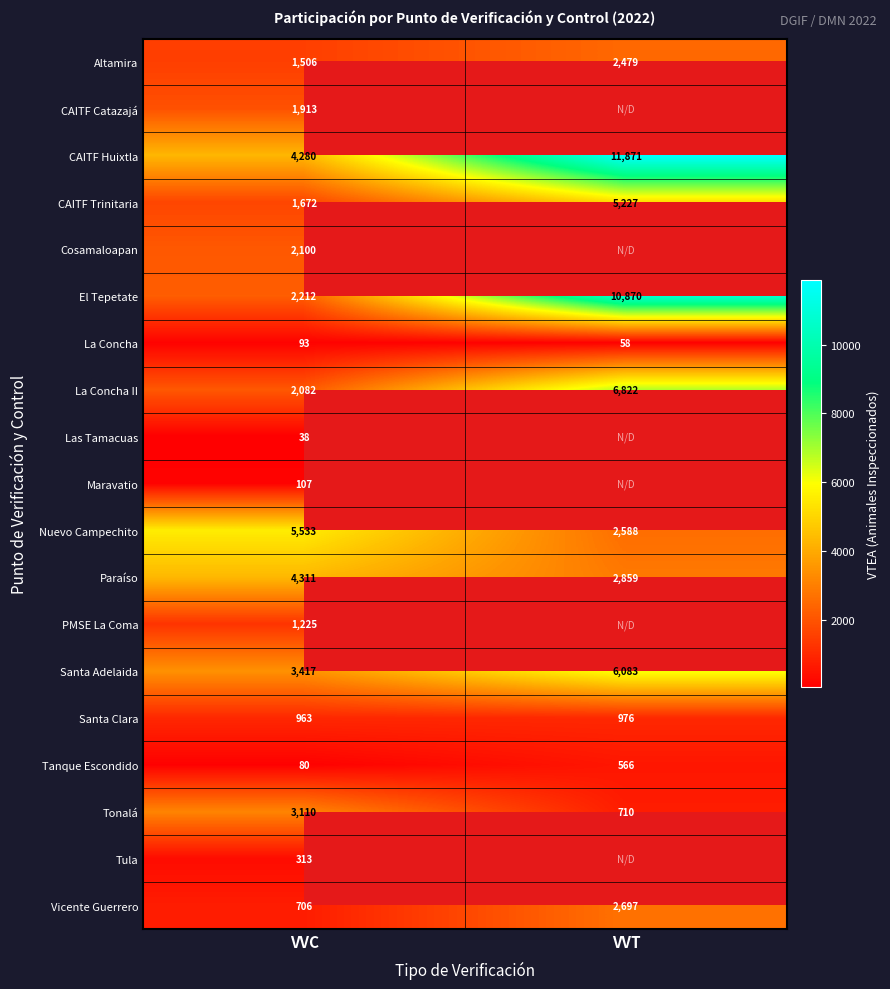

Rank the categories by CAITF Huixtla value from lowest to highest.

VVC, VVT